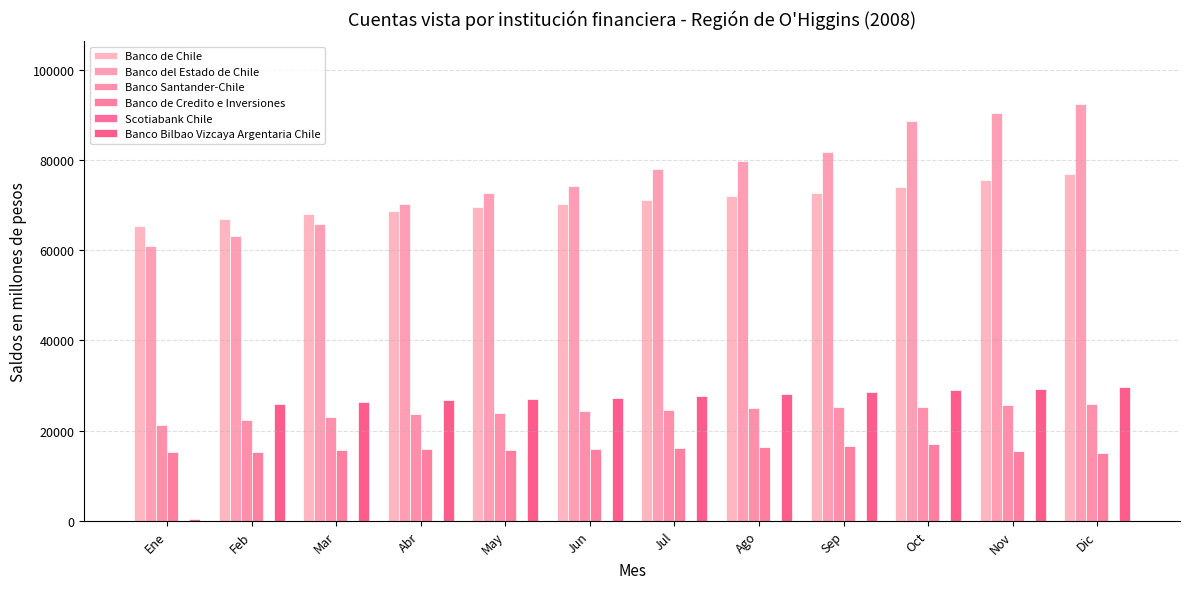

True or false: Scotiabank Chile has a value of 28 at Ene.

False